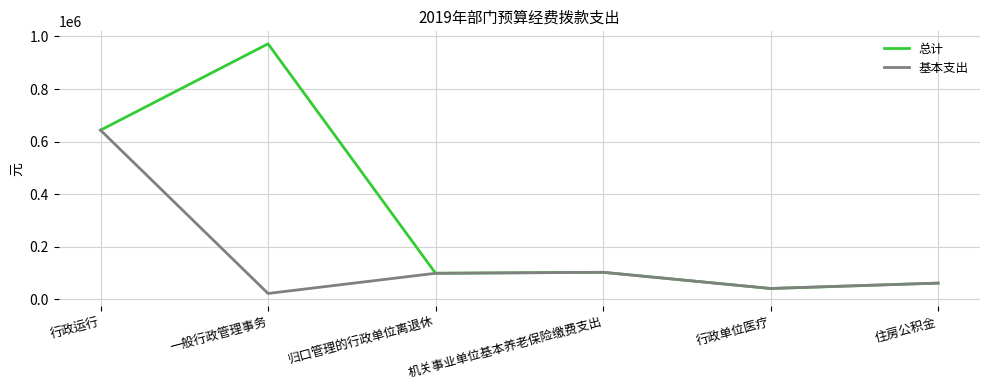

Rank the series by their average value, from highest to lowest.

总计, 基本支出